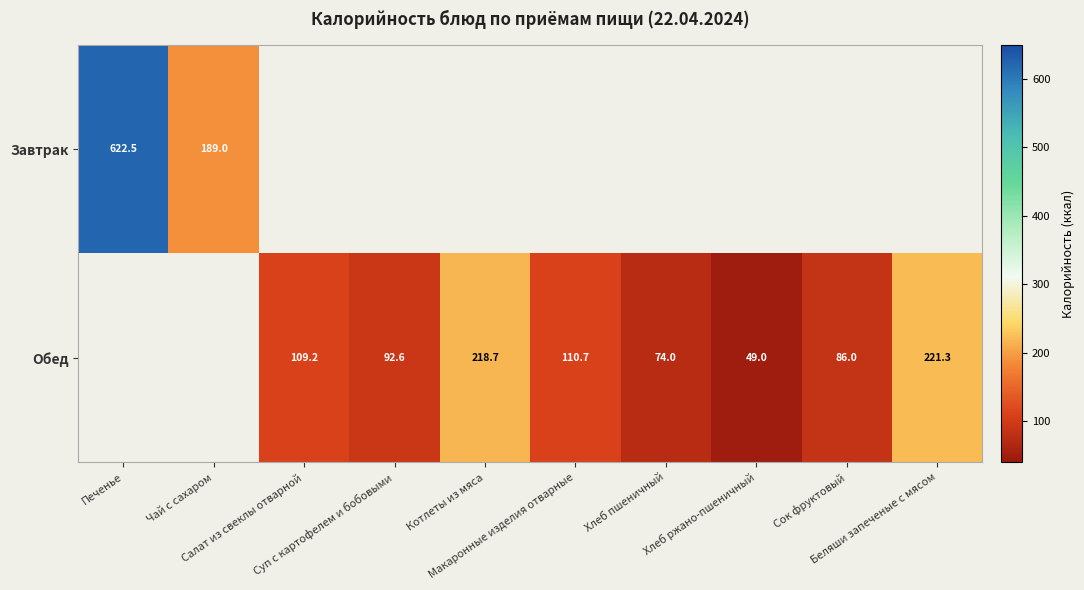

What is the maximum value shown in the chart?

622.5